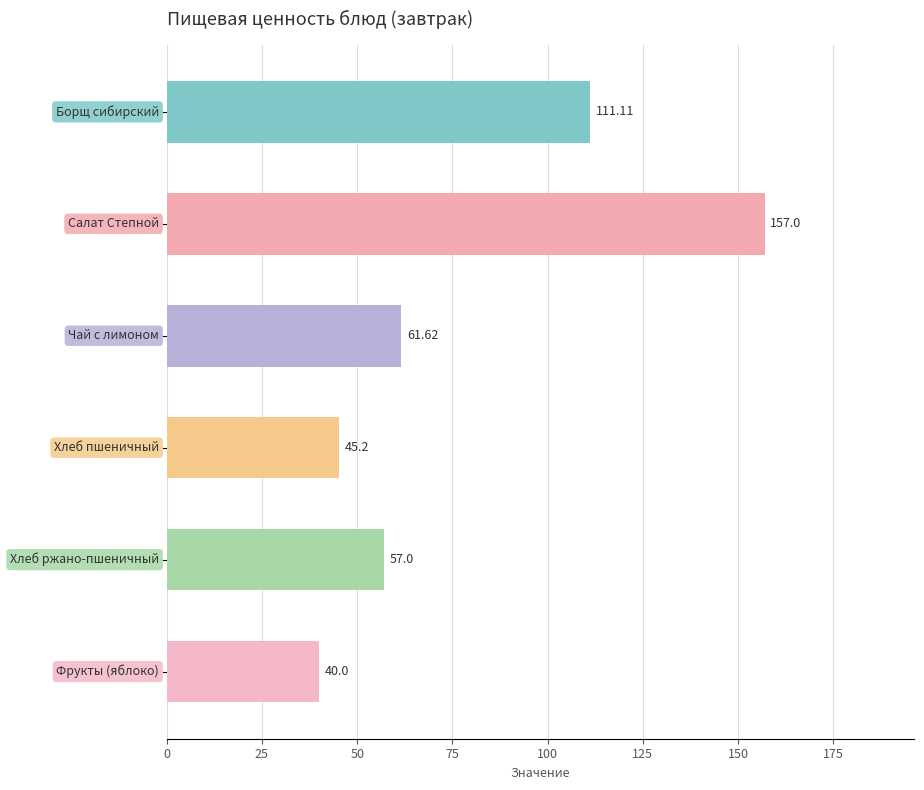

What is the sum of all values?

471.9